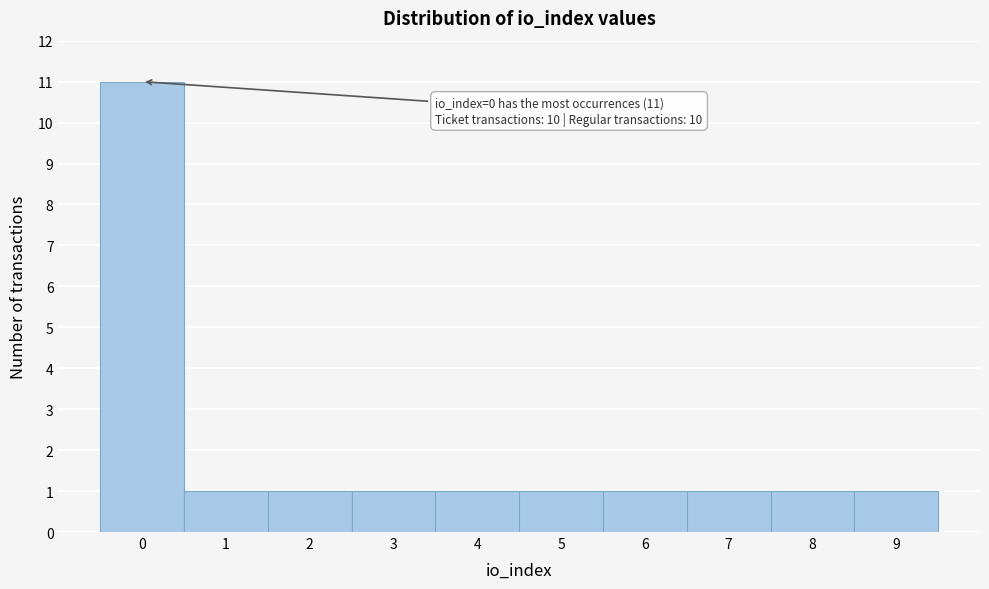

Over which range of the x-axis is the bar tallest?

-0.5 to 0.5